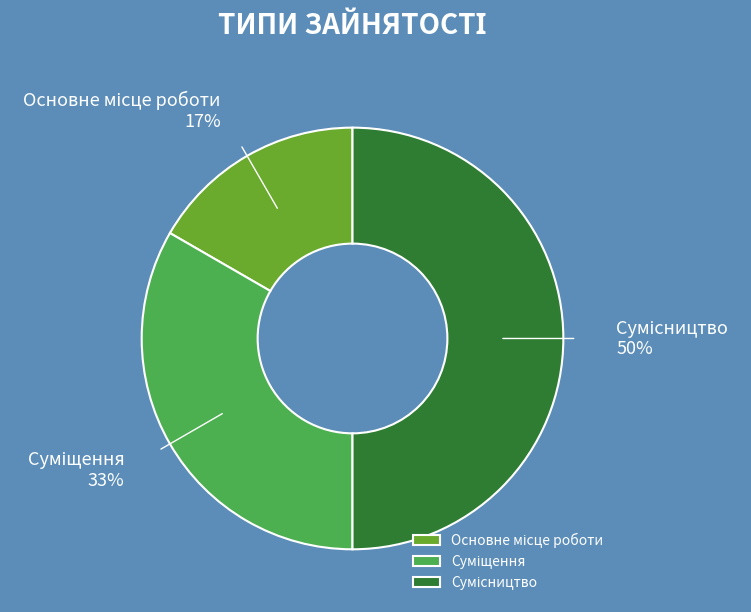

To the nearest percent, what is the average slice percentage?

33%